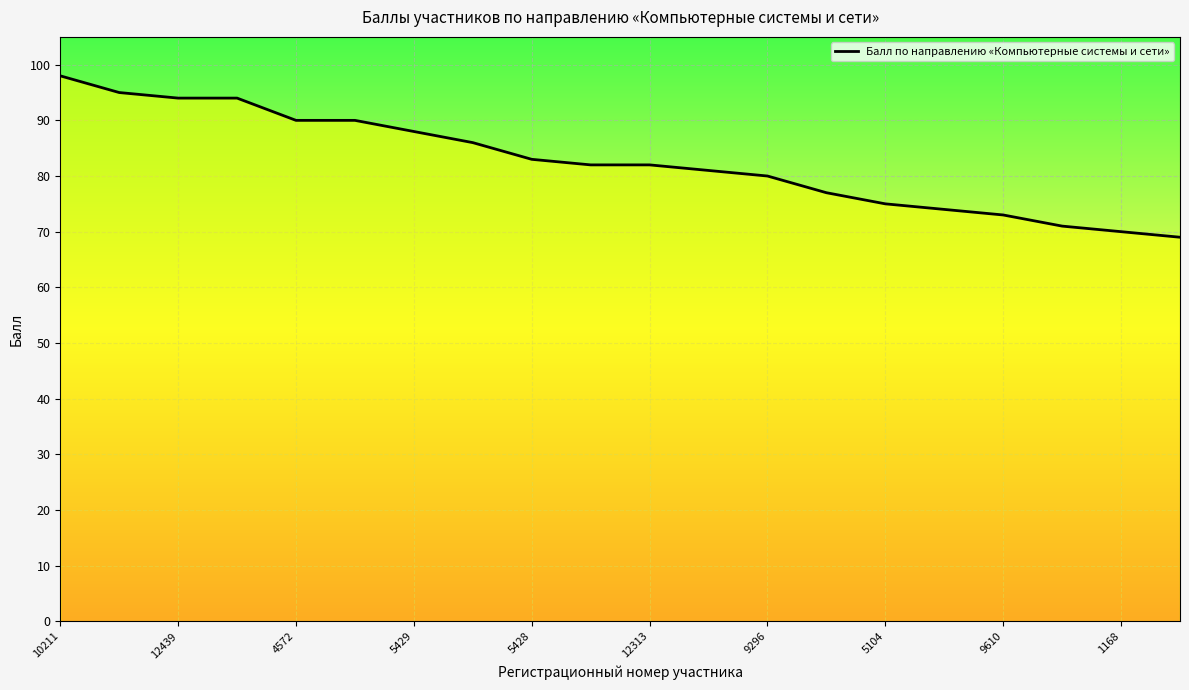

Which category has the highest value across all series?

10211